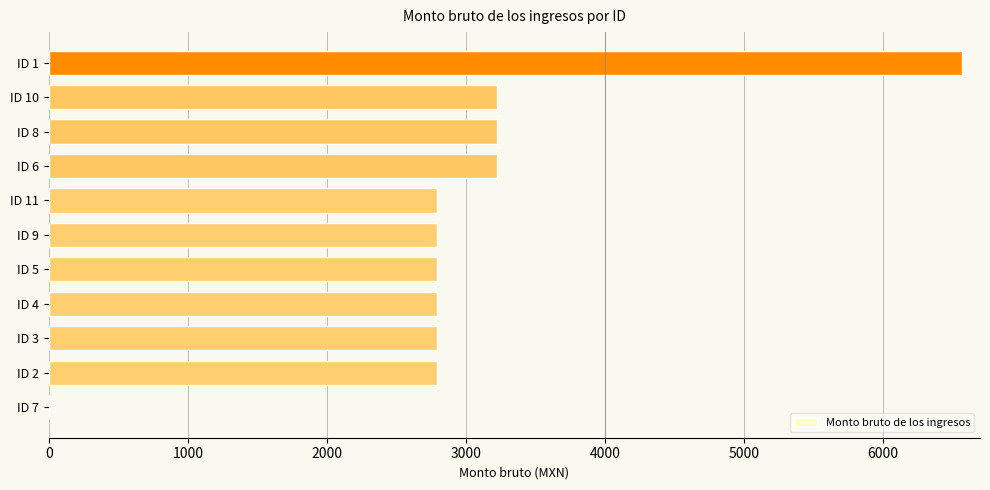

What is the greatest value displayed?

6567.0